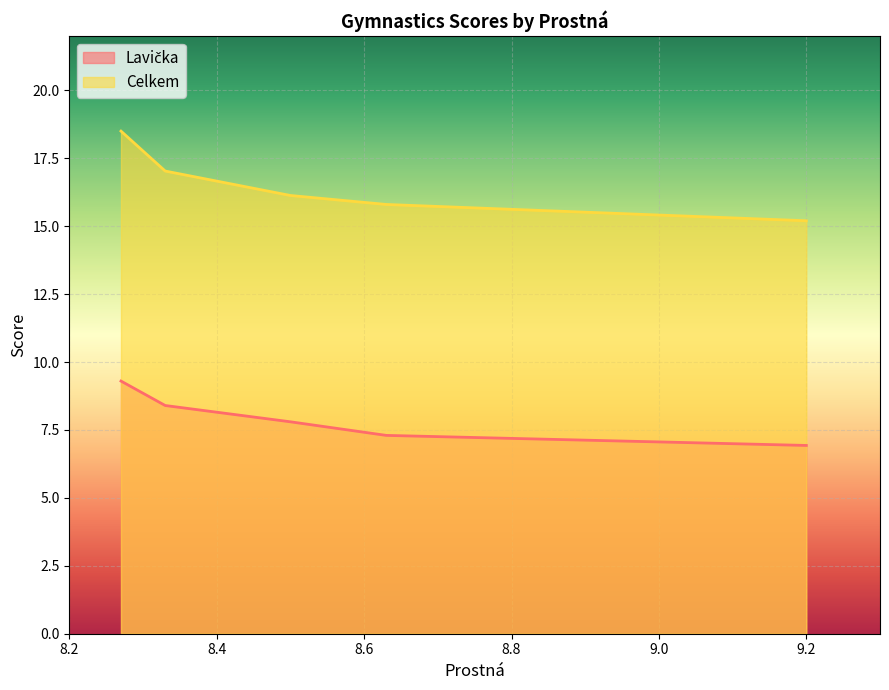

Reading left to right, extract all data points from this chart.

Lavička: 8.27=9.3	8.33=8.4	8.5=7.8	8.63=7.3	9.2=6.9
Celkem: 8.27=18.5	8.33=17.0	8.5=16.1	8.63=15.8	9.2=15.2